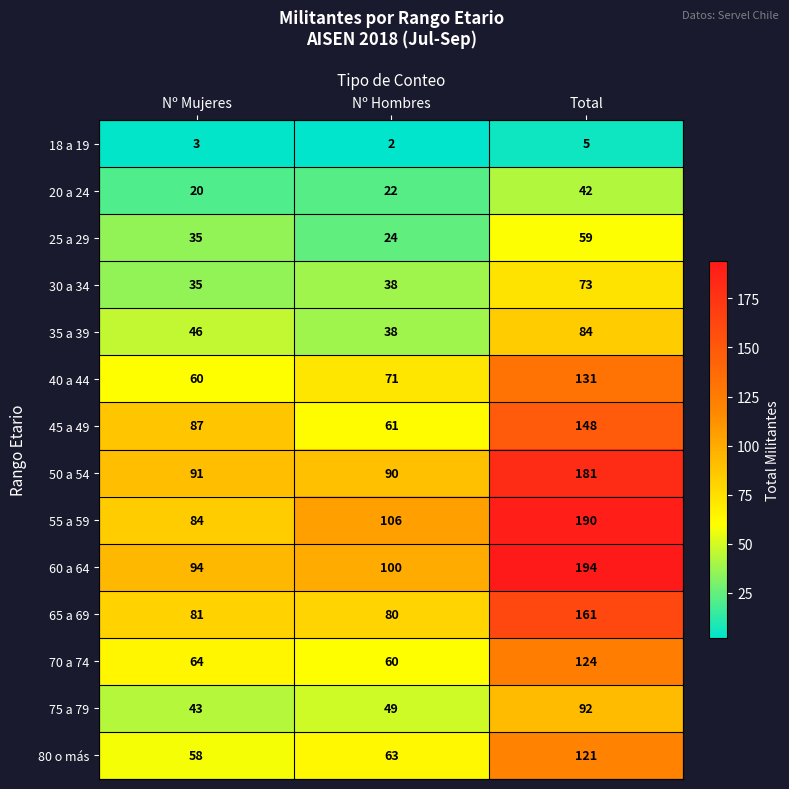

At which category is the sum across all series the highest?

Total